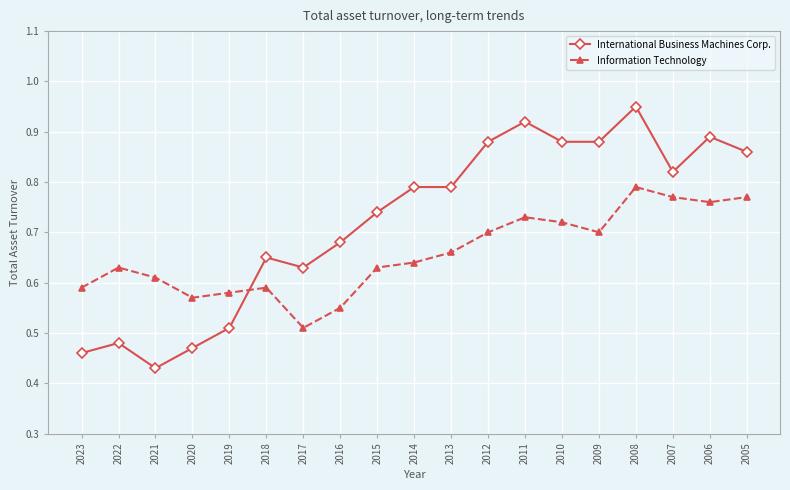

Between which two adjacent categories do Information Technology and International Business Machines Corp. first intersect?

2019 and 2018